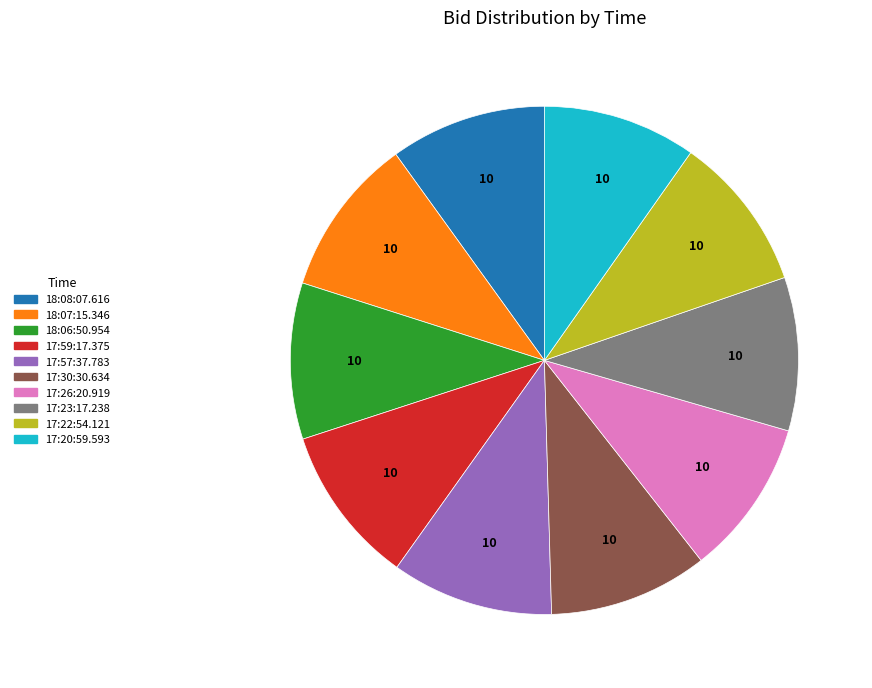

Is the sum of 18:07:15.346 and 17:26:20.919 greater than half?

No